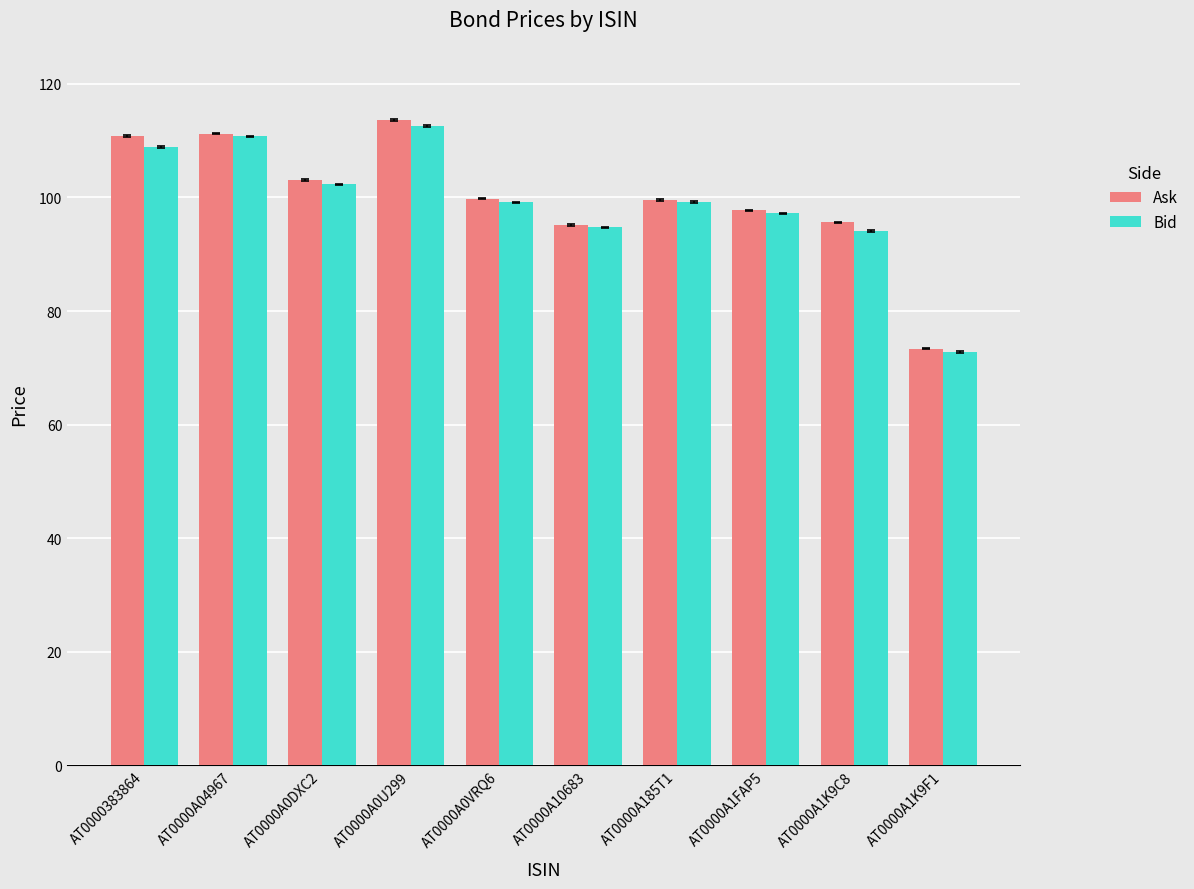

At how many categories does at least one series exceed 85?

9